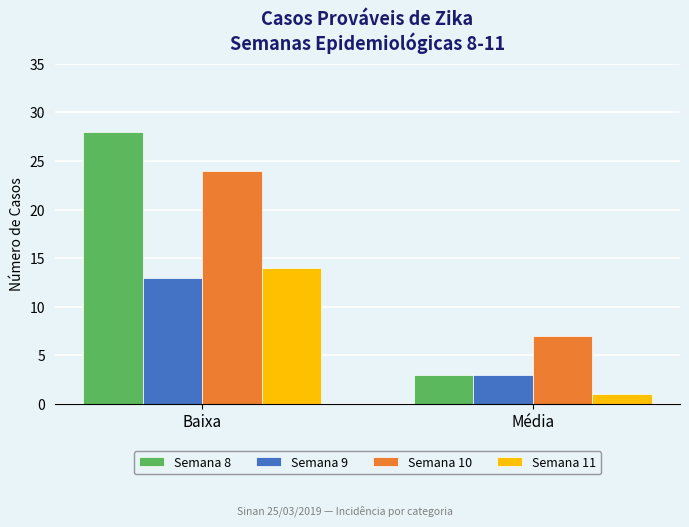

Which label corresponds to the largest value in the chart?

Baixa